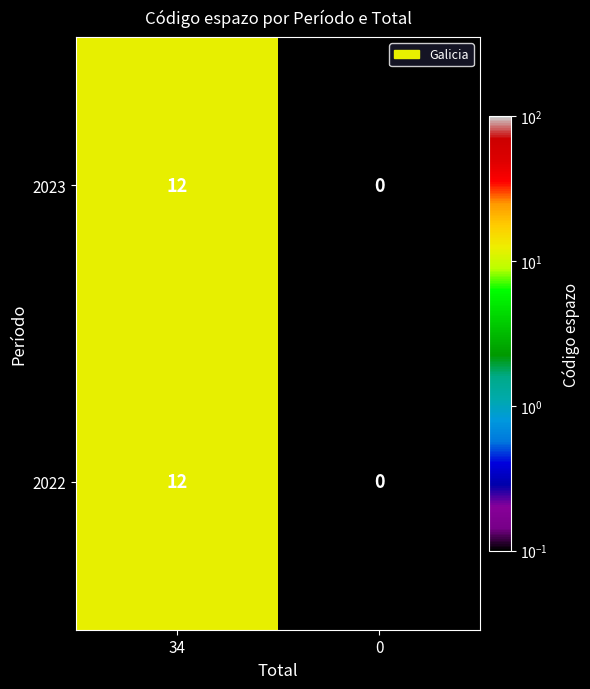

The 2023 series shows 7 at 34. True or false?

False